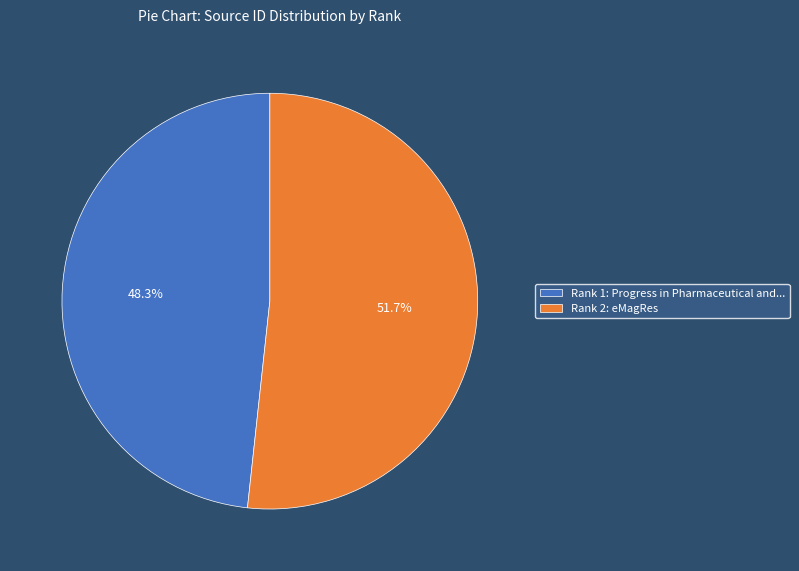

What is the smallest slice in the pie chart?

Rank 1: Progress in Pharmaceutical and...